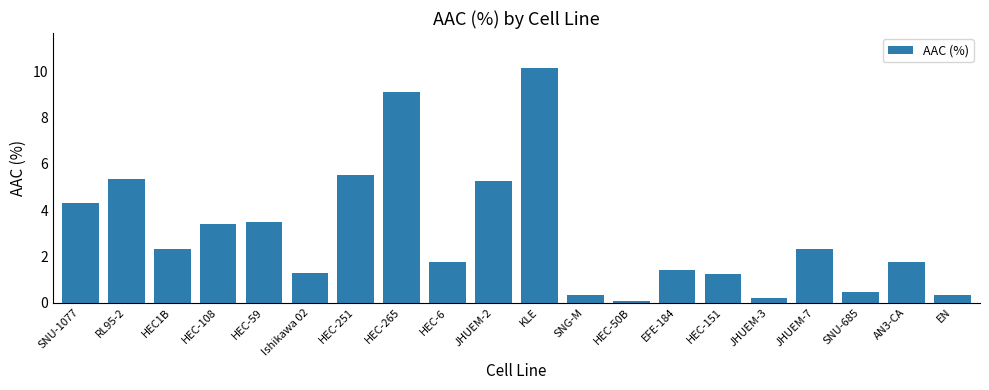

What is the difference between the maximum and minimum values?

10.1